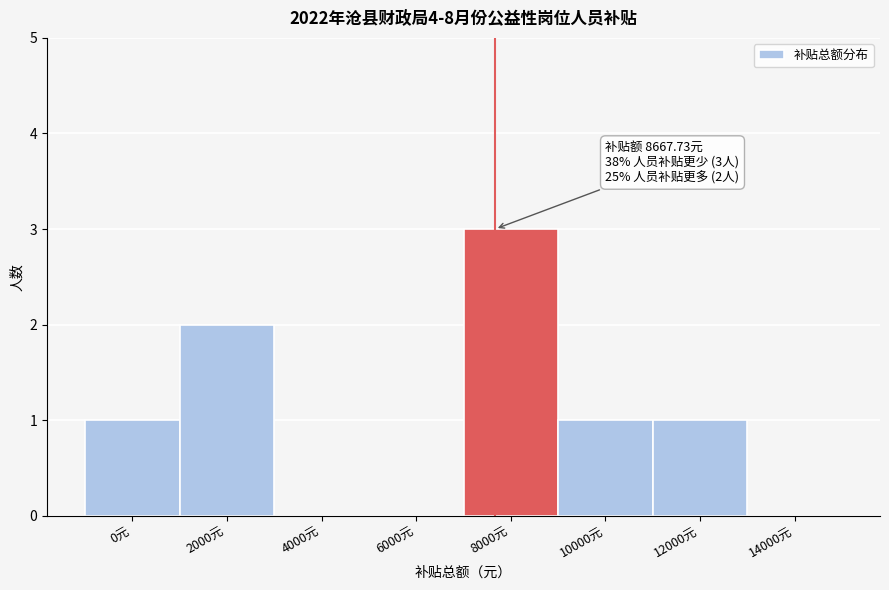

Reading left to right, extract all data points from this chart.

0元=1	2000元=2	4000元=0	6000元=0	8000元=3	10000元=1	12000元=1	14000元=0